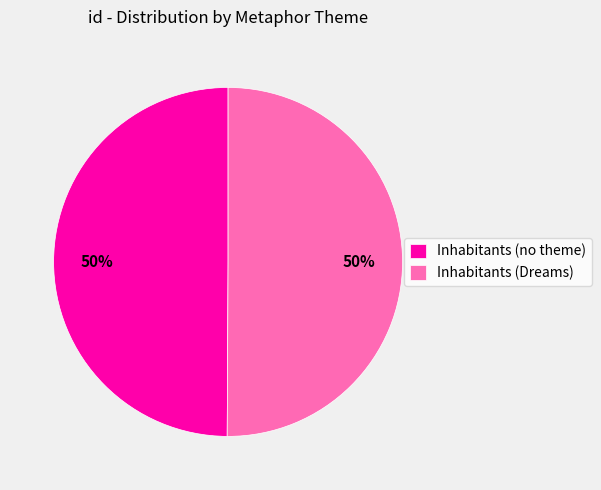

What percentage is the Inhabitants (no theme) slice, to the nearest percent?

50%